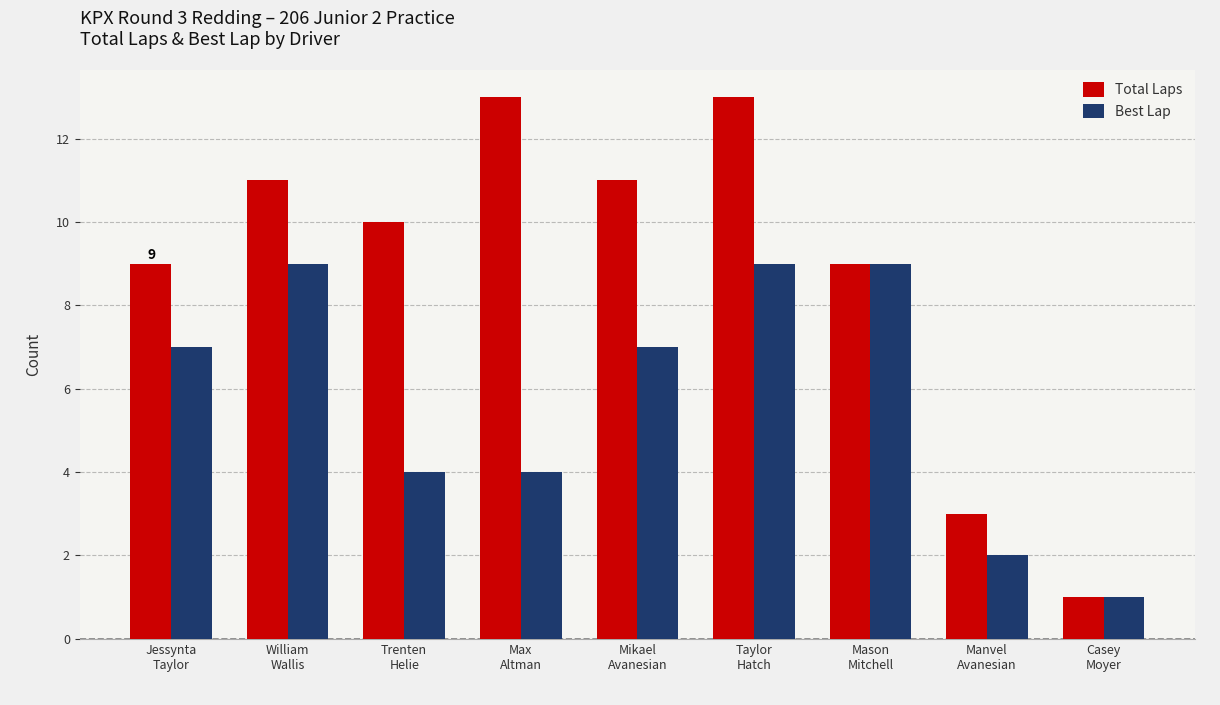

Reading left to right, extract all data points from this chart.

Total Laps: Jessynta
Taylor=9	William
Wallis=11	Trenten
Helie=10	Max
Altman=13	Mikael
Avanesian=11	Taylor
Hatch=13	Mason
Mitchell=9	Manvel
Avanesian=3	Casey
Moyer=1
Best Lap: Jessynta
Taylor=7	William
Wallis=9	Trenten
Helie=4	Max
Altman=4	Mikael
Avanesian=7	Taylor
Hatch=9	Mason
Mitchell=9	Manvel
Avanesian=2	Casey
Moyer=1